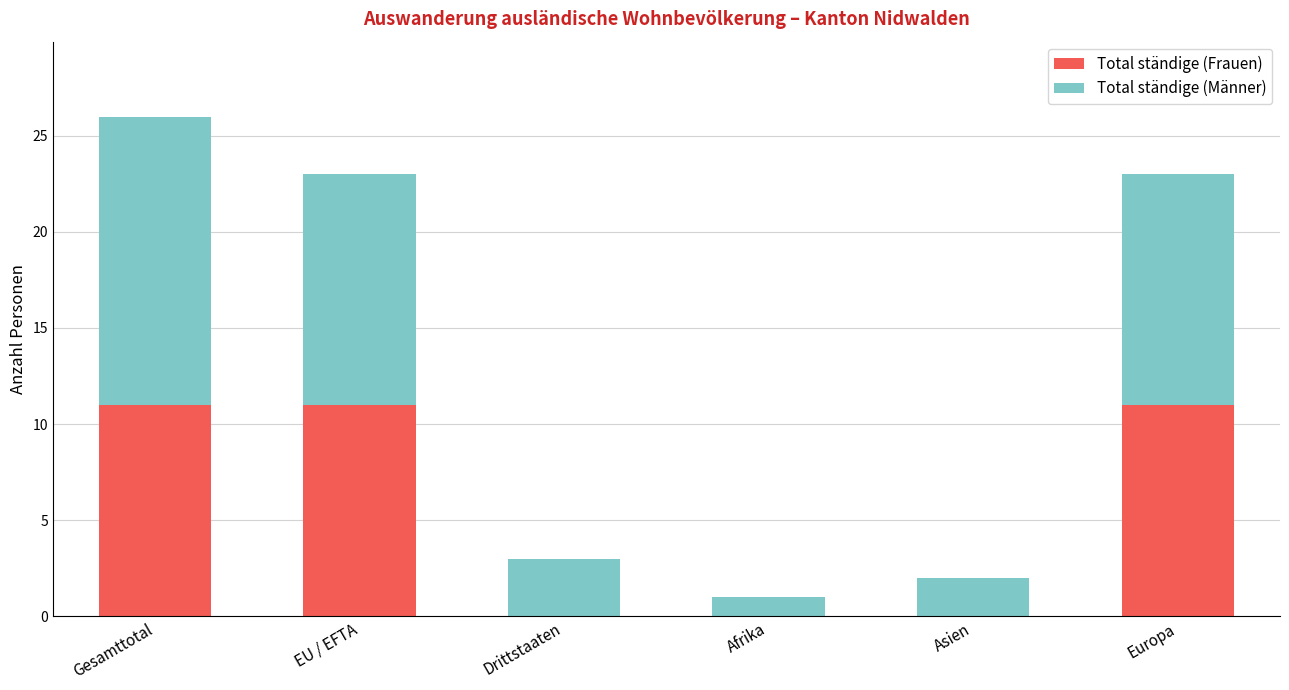

The value of Total ständige (Frauen) at EU / EFTA is 11. True or false?

True